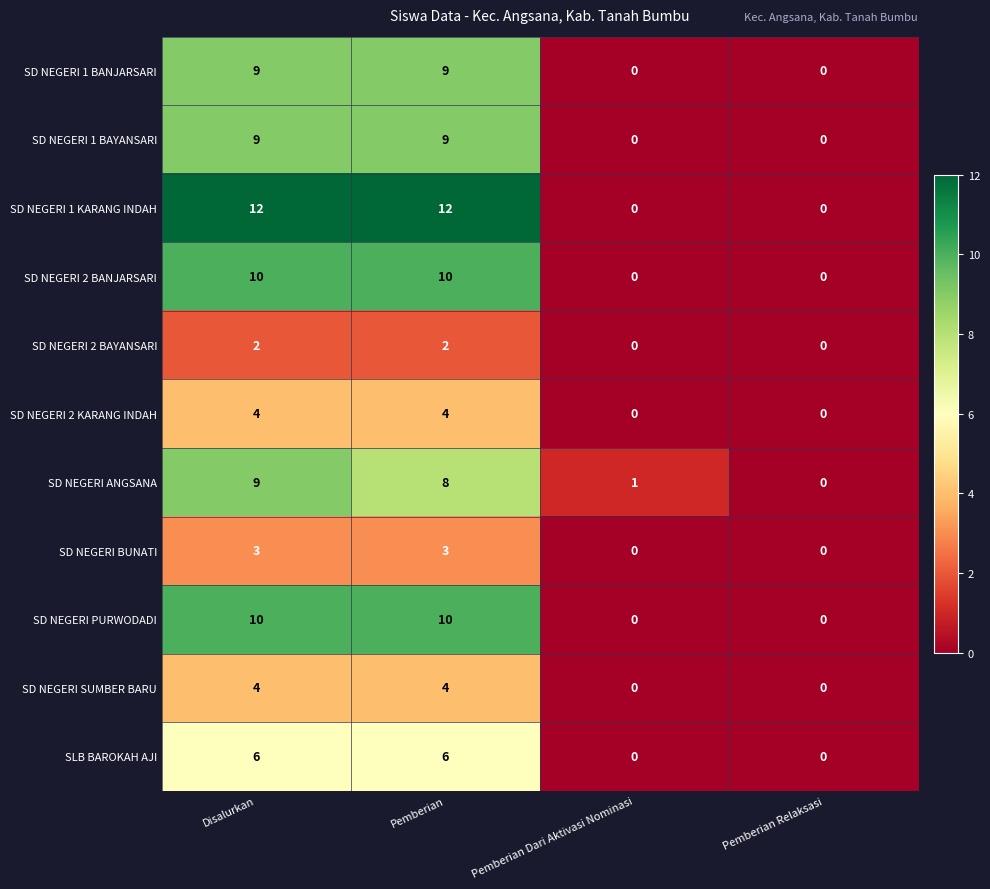

Which series has the widest spread of values?

SD NEGERI 1 KARANG INDAH